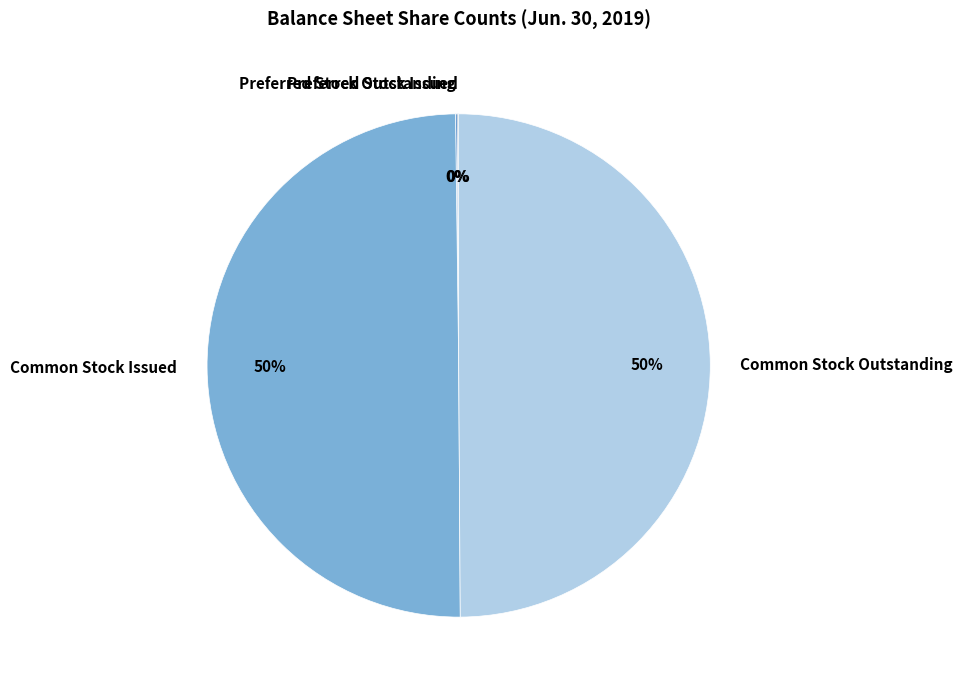

To the nearest percent, what percentage of the pie is Common Stock Outstanding?

50%